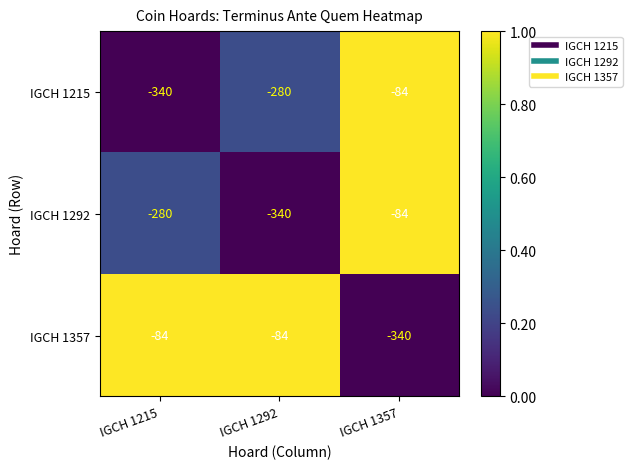

Count the number of data series in this chart.

3